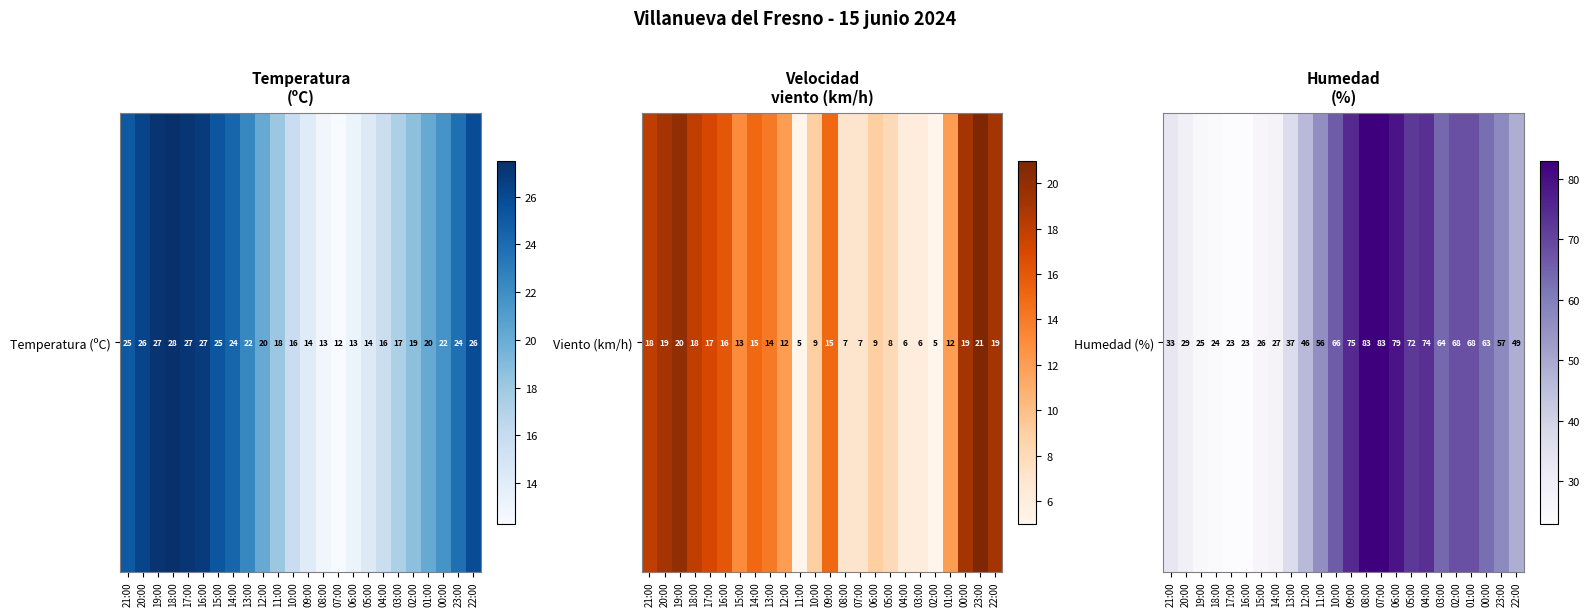

What is the sum of all values?

1250